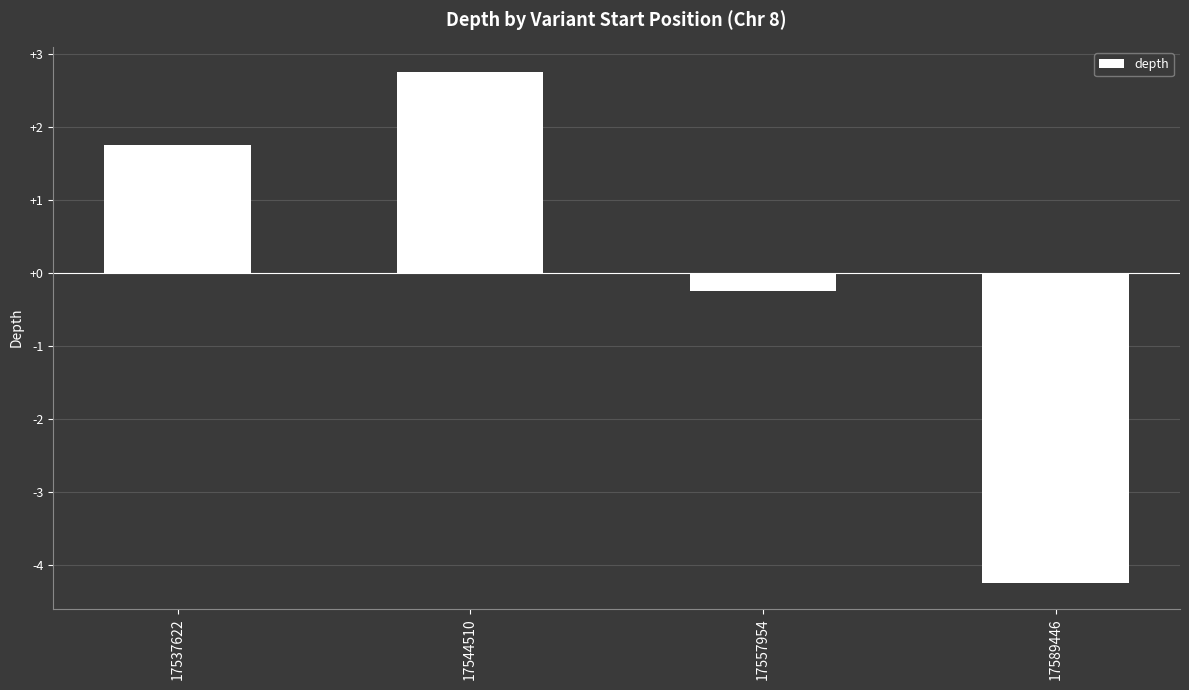

Does the chart contain any negative values?

Yes